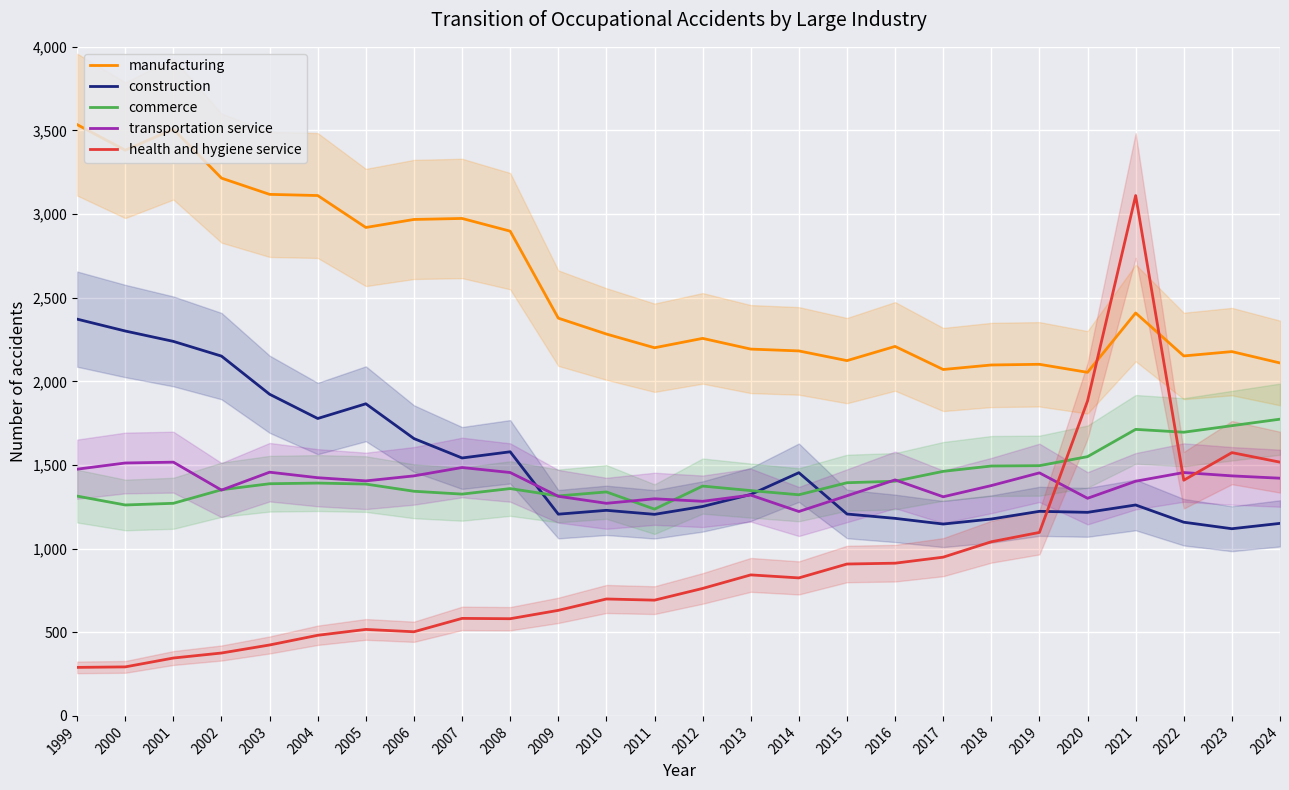

What is the smallest value displayed?

290